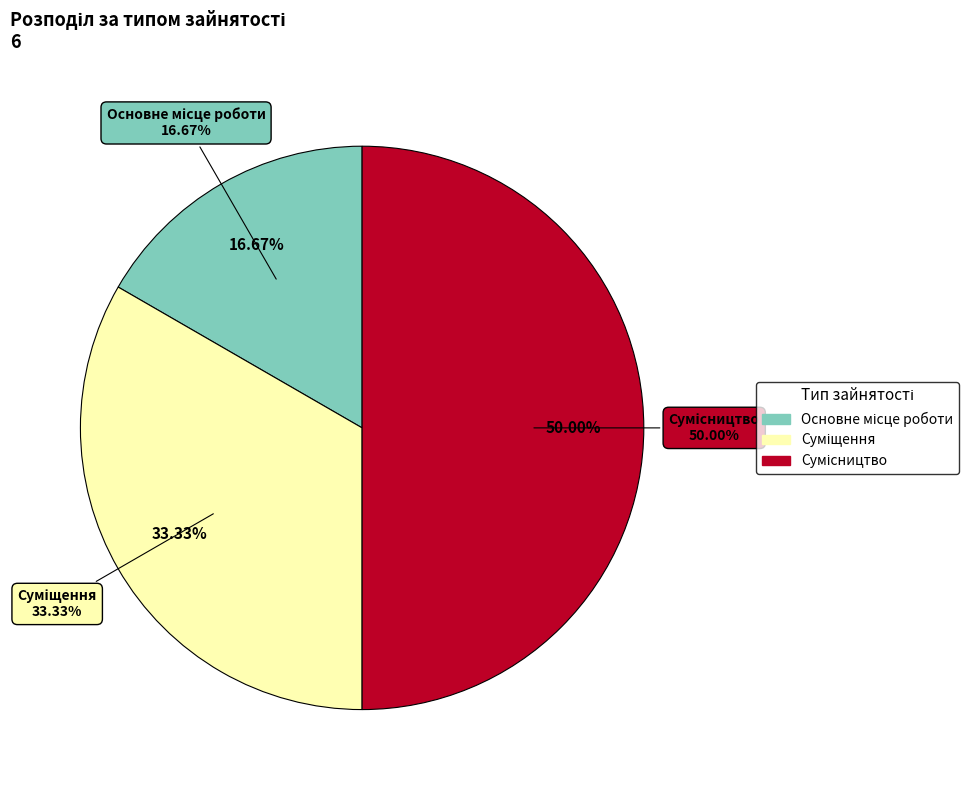

To the nearest percent, what is the average slice percentage?

33%